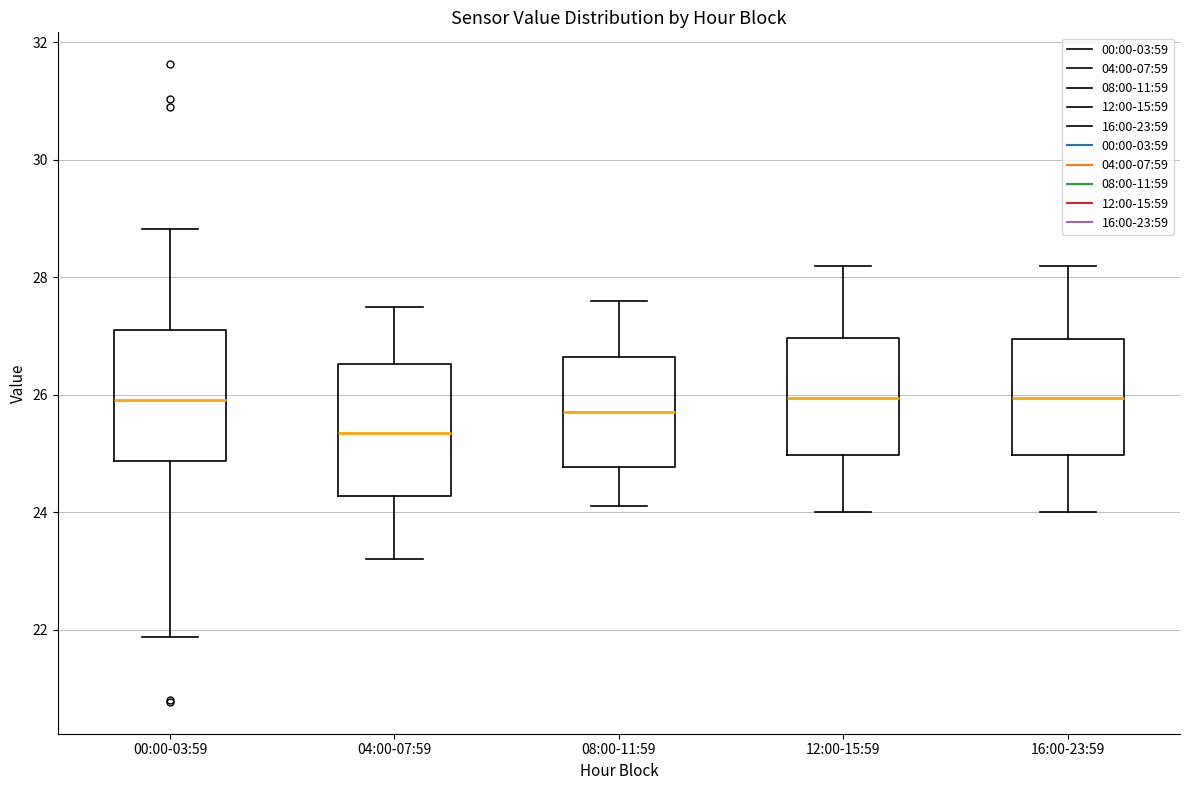

Reading left to right, transcribe this box plot: for each box, give where its median line is, the range the box spans, and where its two whiskers end, as read against the y-axis. The values are not printed on the chart, so give them approximately, as read against the axis.

00:00-03:59: median 26.0, box 24.8 to 27.0, whiskers 21.8 to 28.8
04:00-07:59: median 25.4, box 24.2 to 26.6, whiskers 23.2 to 27.6
08:00-11:59: median 25.8, box 24.8 to 26.6, whiskers 24.2 to 27.6
12:00-15:59: median 26.0, box 25.0 to 27.0, whiskers 24.0 to 28.2
16:00-23:59: median 26.0, box 25.0 to 27.0, whiskers 24.0 to 28.2